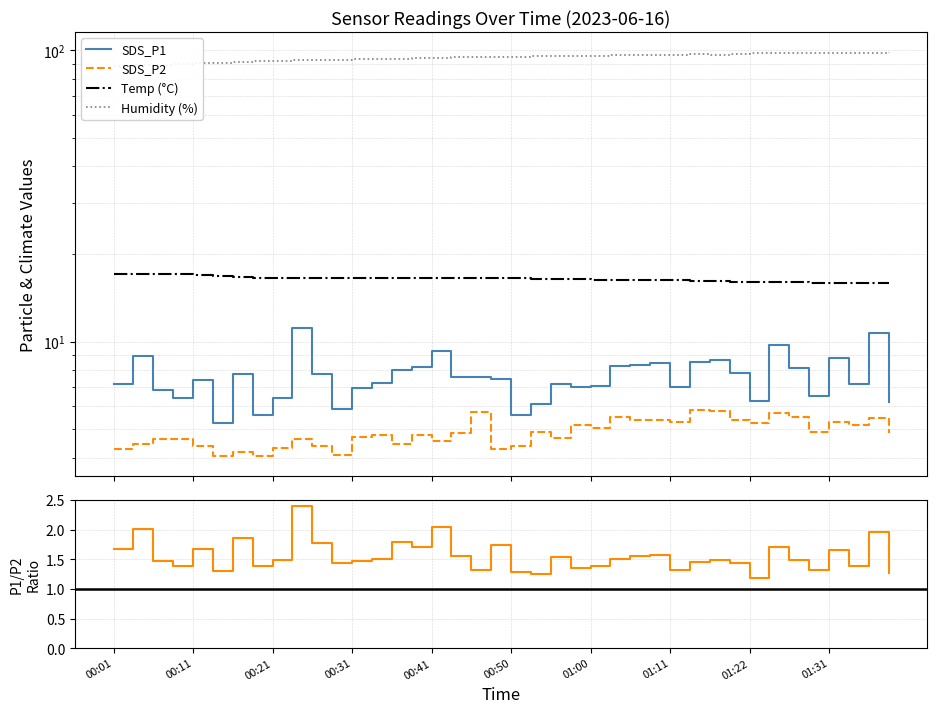

What is the maximum value shown in the chart?

98.5